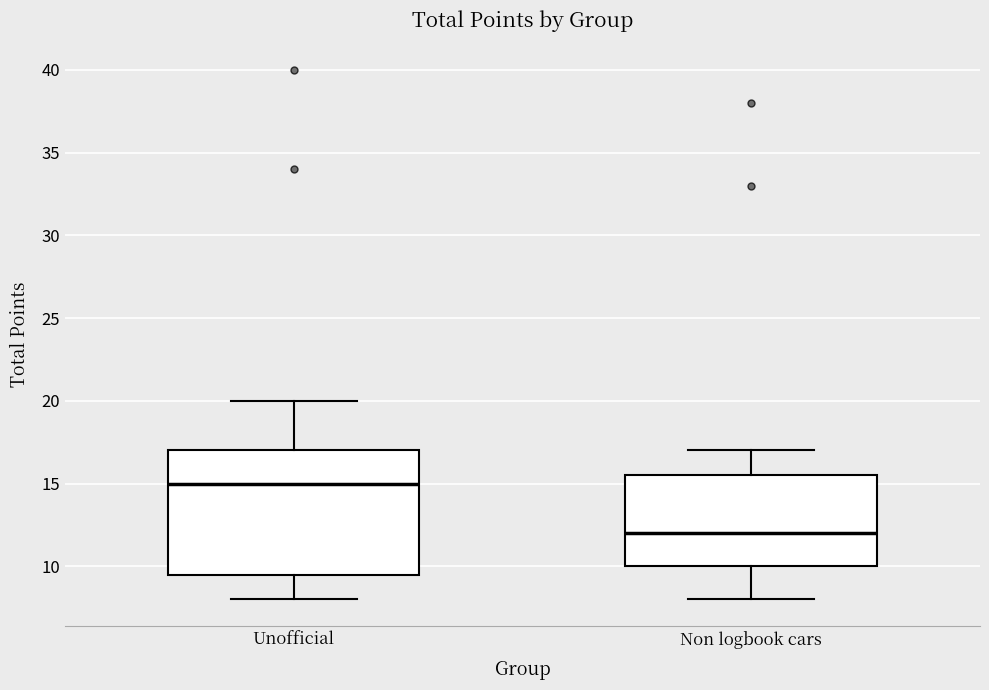

Where is the upper edge of the box for Non logbook cars on the y-axis? The values are not printed on the chart, so give them approximately, as read against the axis.

15.5